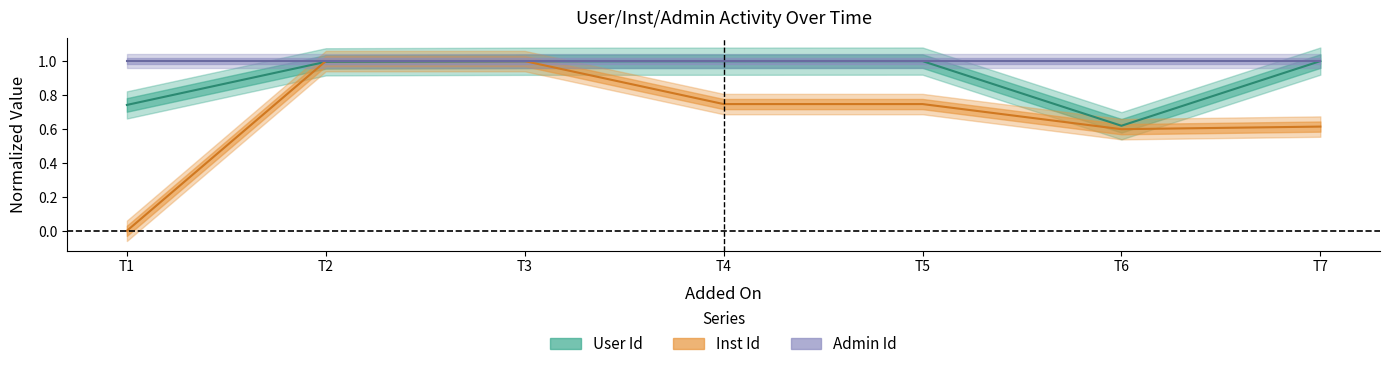

Between 2021-06-14 01:05:02 and 2021-06-14 01:05:04, which series saw the biggest shift?

Inst Id